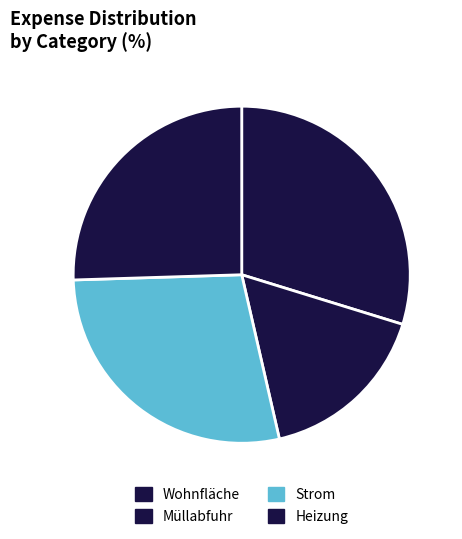

What portion of the pie excludes Wohnfläche?

70.2%